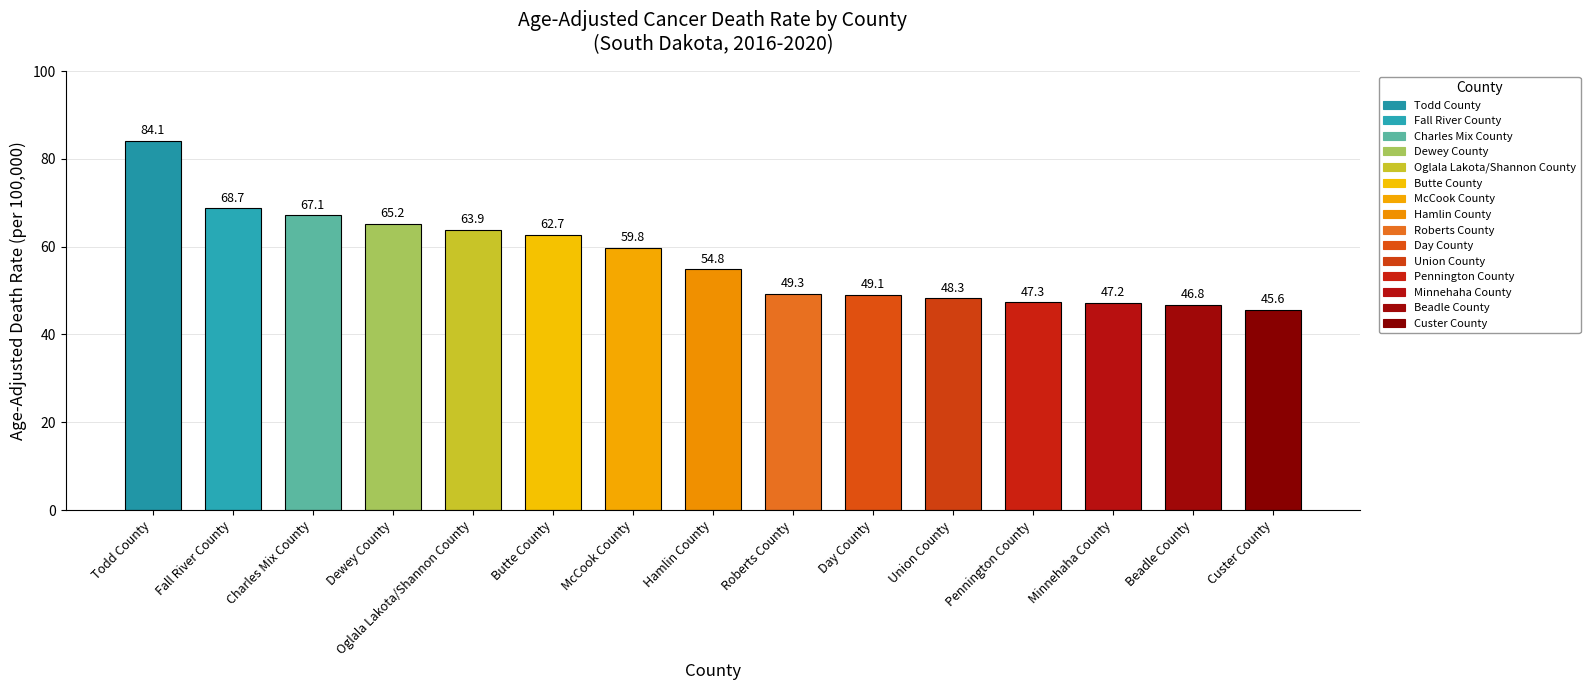

Which label corresponds to the largest value in the chart?

Todd County